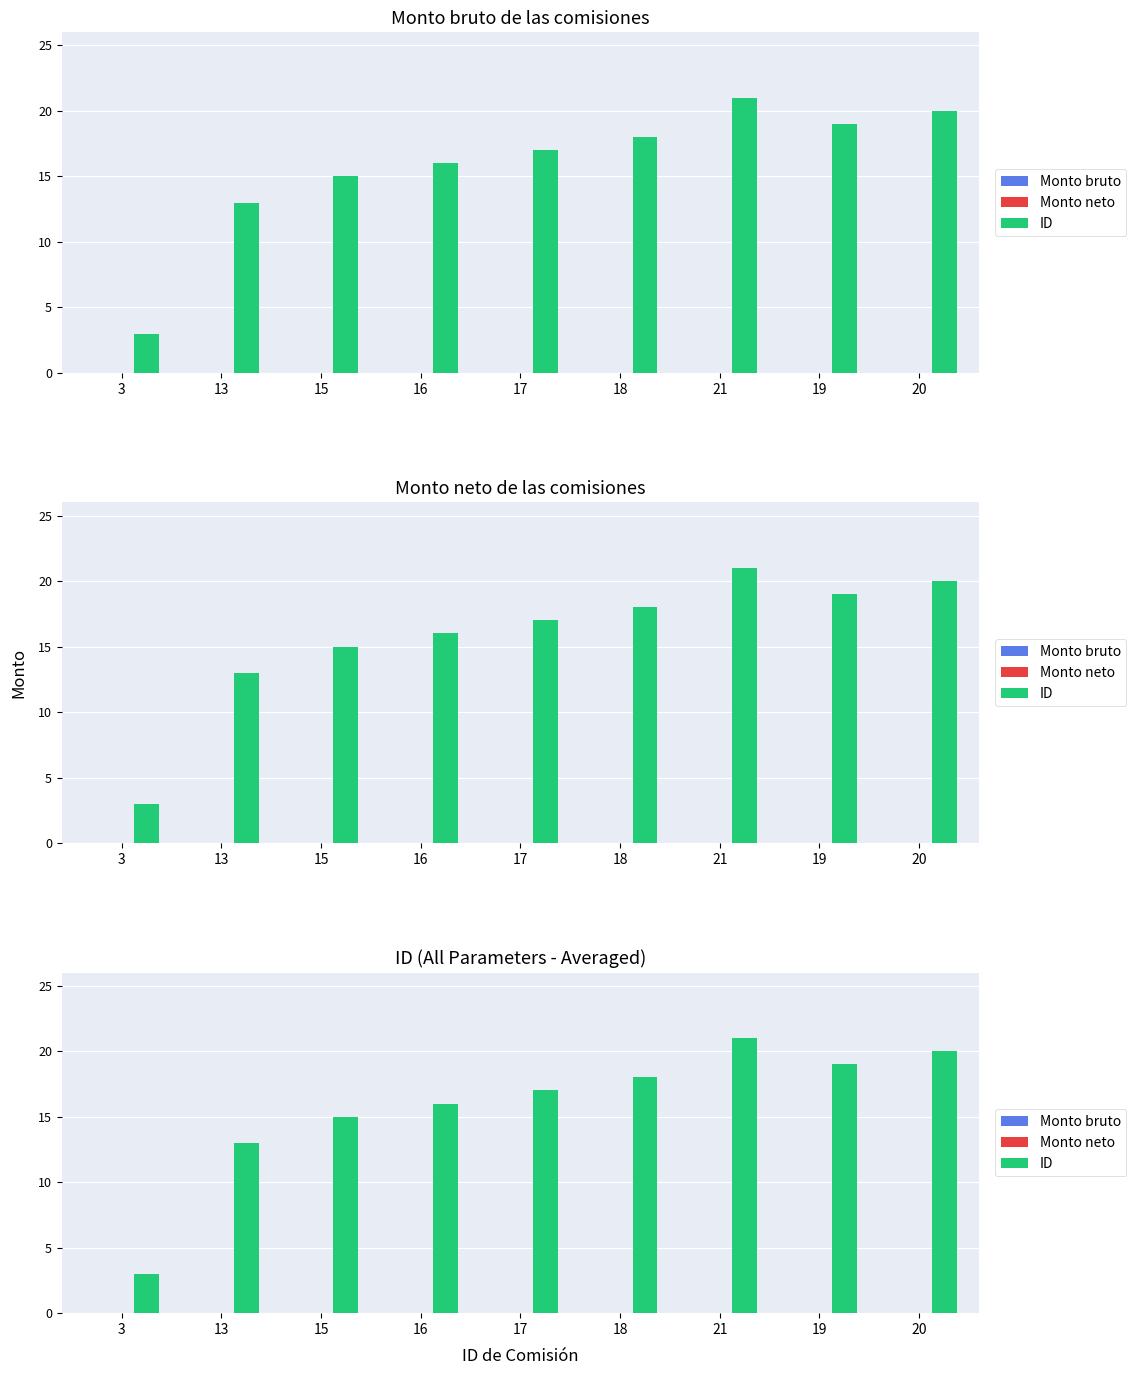

How many data points in ID are less than 17?

4